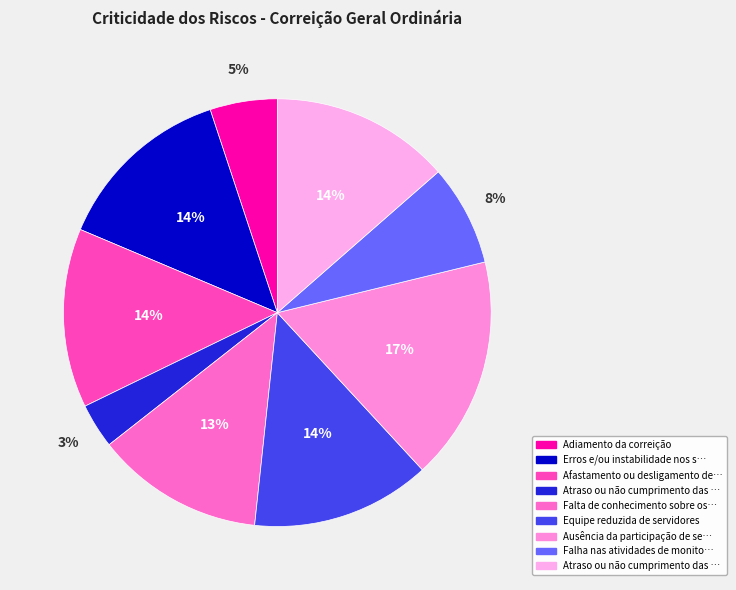

Rank the categories by value from highest to lowest.

Ausência da participação de servidor, Erros e/ou instabilidade nos sistemas, Afastamento ou desligamento de servidor, Equipe reduzida de servidores, Atraso ou não cumprimento das determinações, Falta de conhecimento sobre os procedimentos, Falha nas atividades de monitoramento, Adiamento da correição, Atraso ou não cumprimento das providências